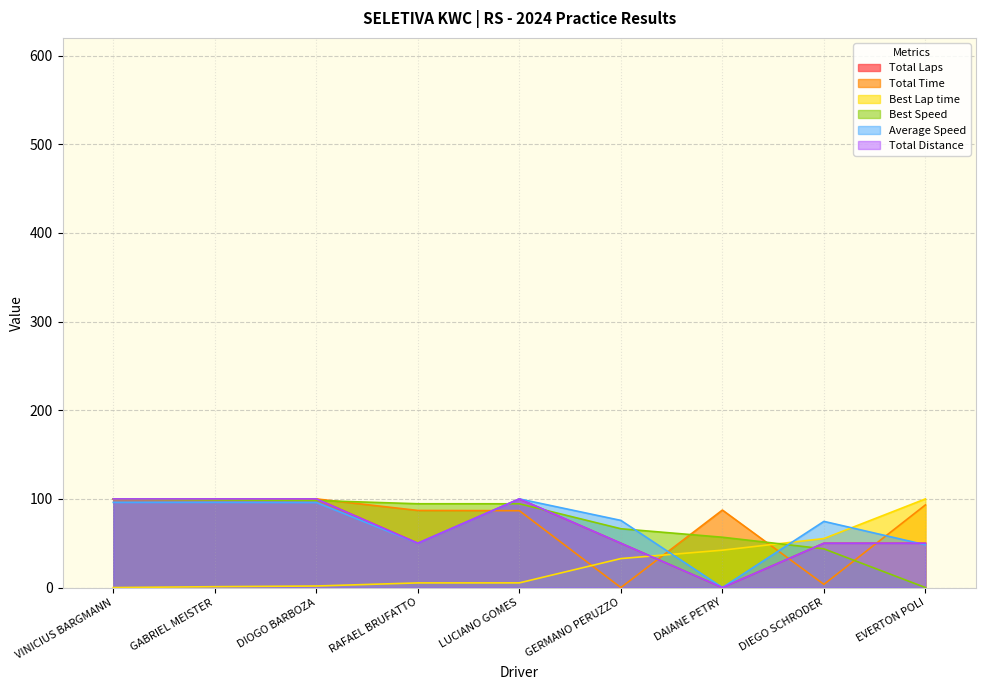

What position from the right is EVERTON POLI?

1